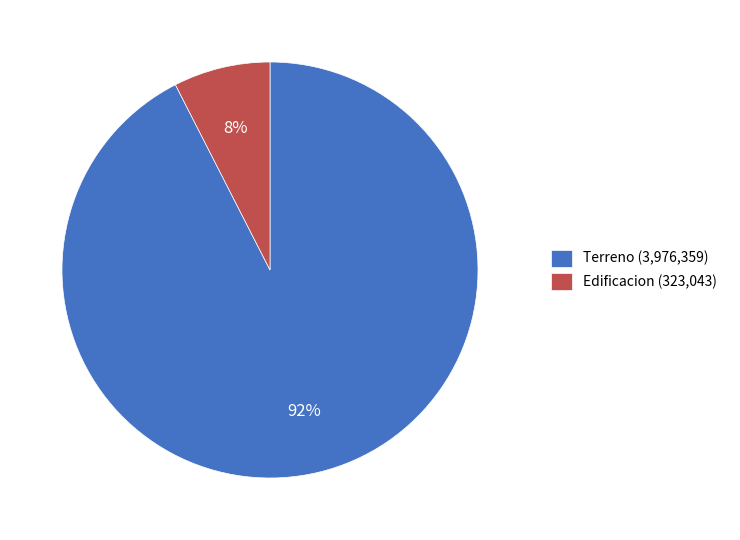

To the nearest percent, what is the combined percentage of Terreno (3,976,359) and Edificacion (323,043)?

100%